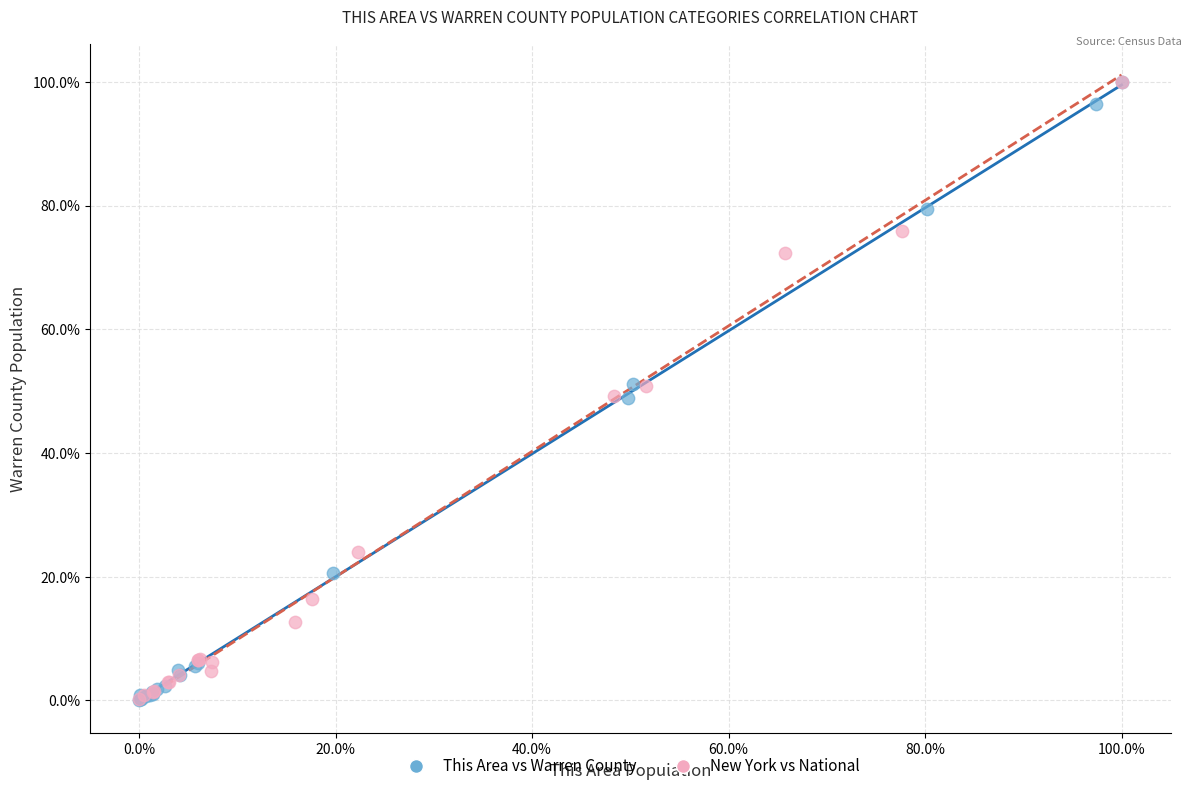

What are all the series names shown in the legend?

This Area vs Warren County, New York vs National